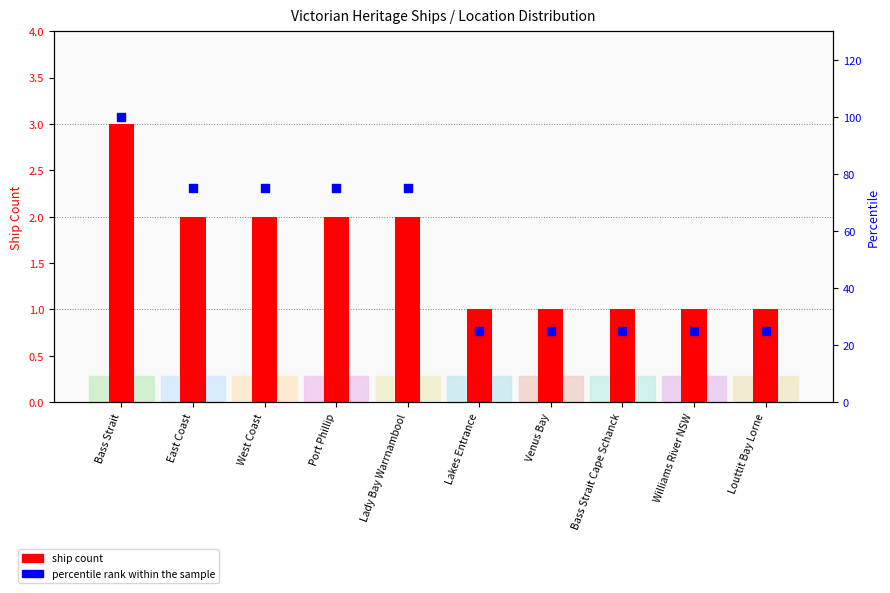

At how many categories does at least one series exceed 50?

5